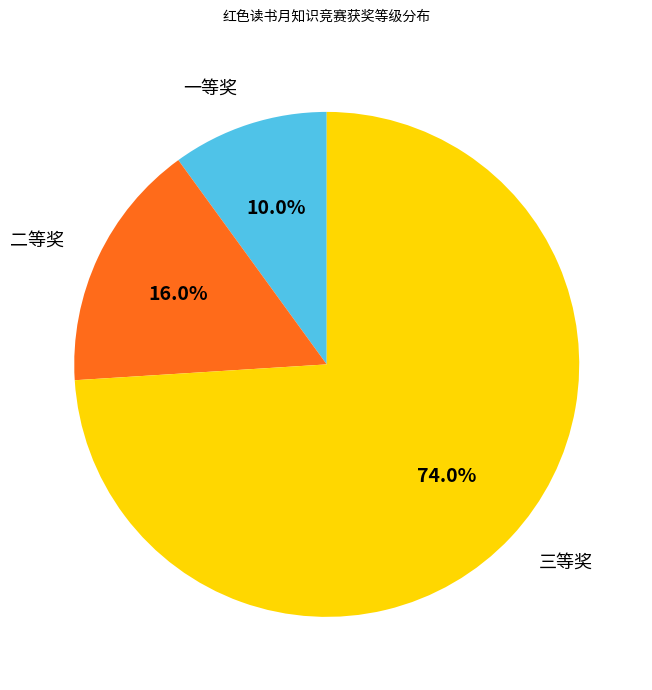

True or false: 一等奖 accounts for 1% of the total.

False